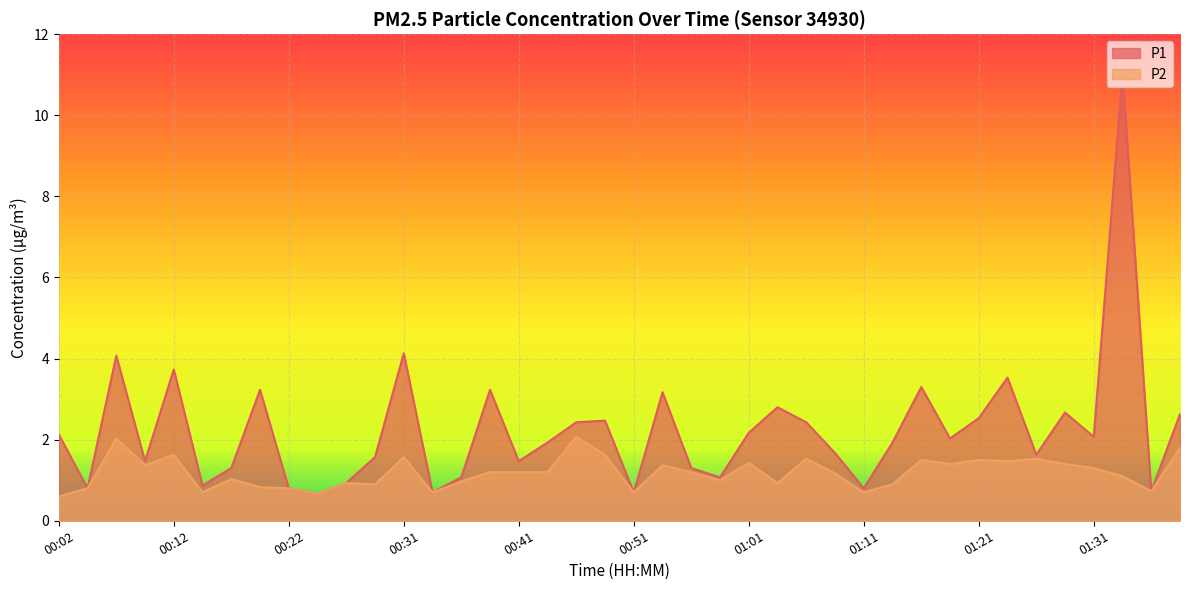

What is the average value of the P2 series?

1.2